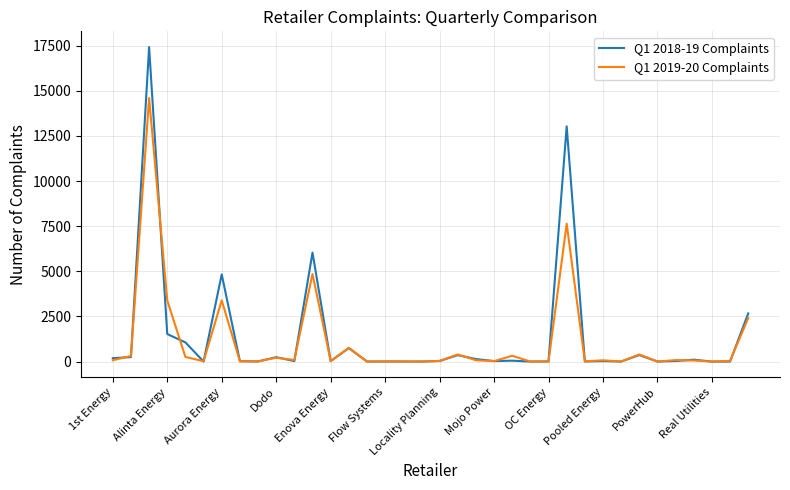

Rank the series by their maximum value, from lowest to highest.

Q1 2019-20 Complaints, Q1 2018-19 Complaints